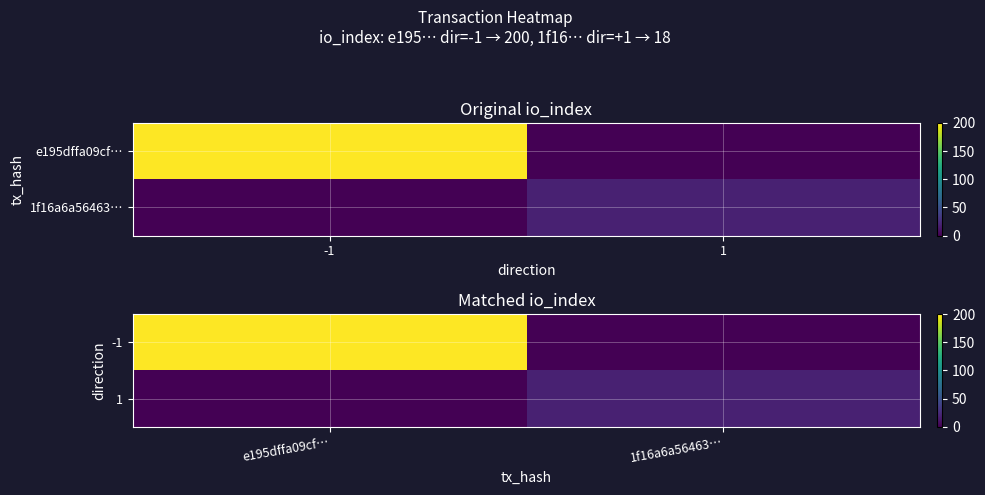

Count the 1 values in the range 0 to 18.

2